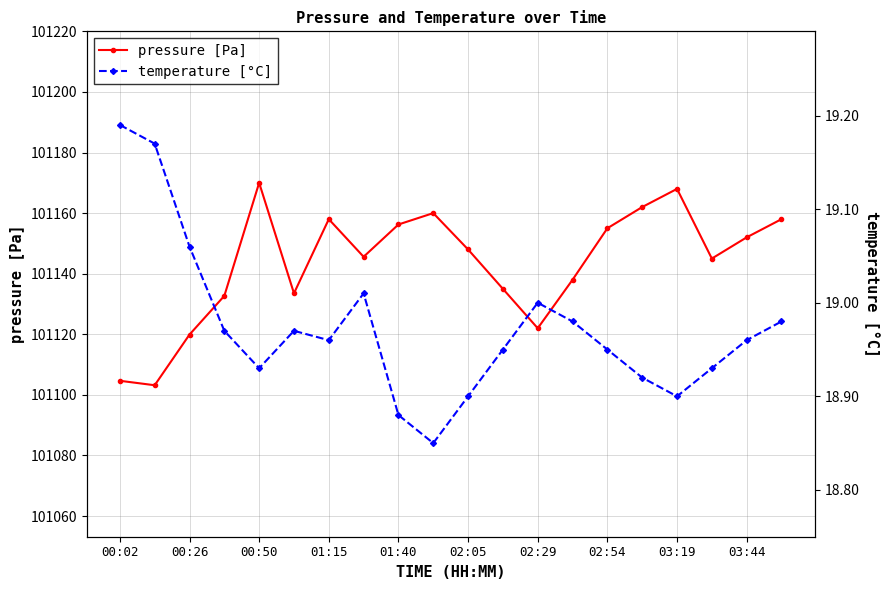

What is the difference between the pressure [Pa] values at 00:26 and 02:29?

2.1